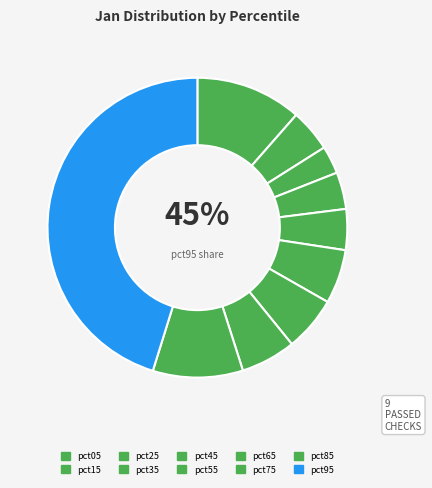

Rank the categories by value from highest to lowest.

pct95, pct05, pct85, pct75, pct65, pct55, pct15, pct45, pct35, pct25